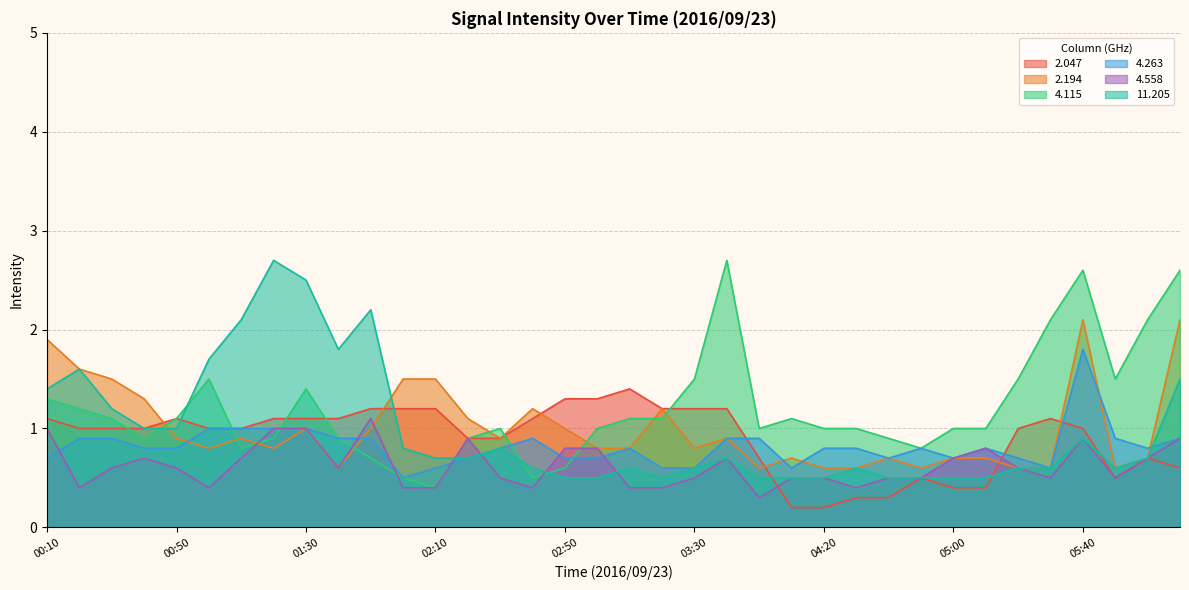

What is the value of the   2.194 point at the 34th from the left?

0.6